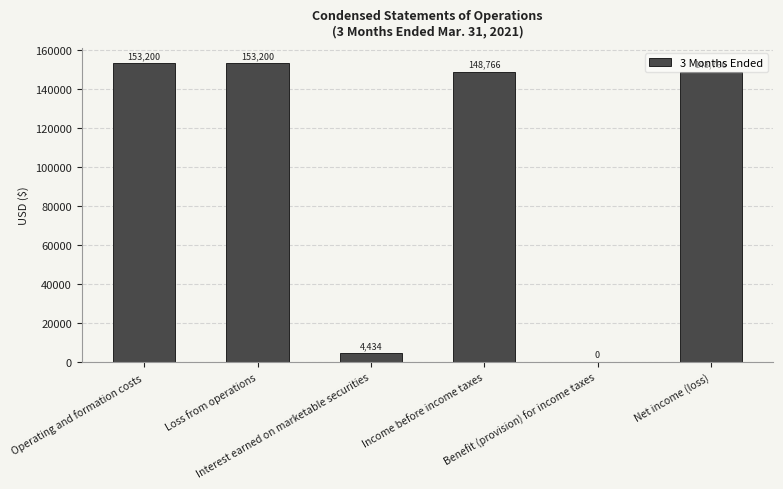

Between Net income (loss) and Loss from operations, which is larger?

Loss from operations